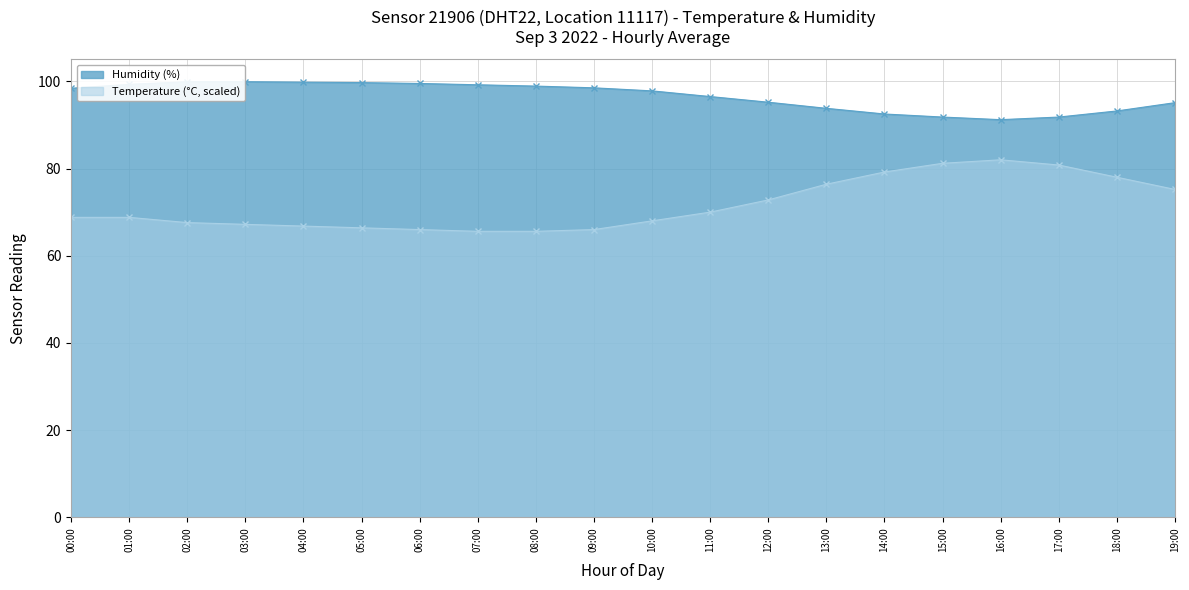

Where is humidity nearest to the value 95?

19:00